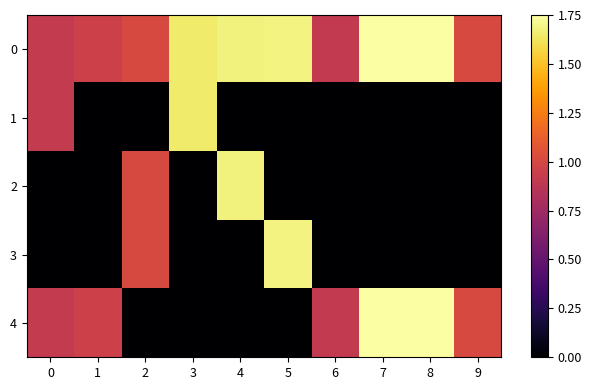

How many values in 2 are above zero?

2